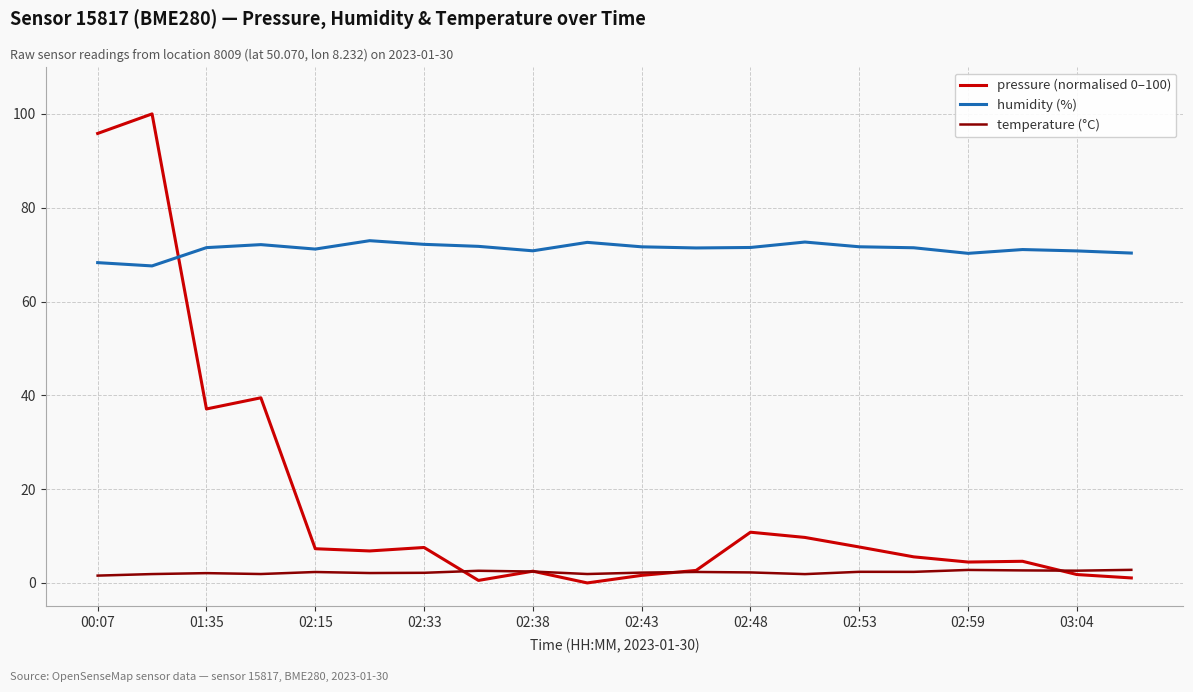

Which series has the largest total across all categories?

humidity (%)